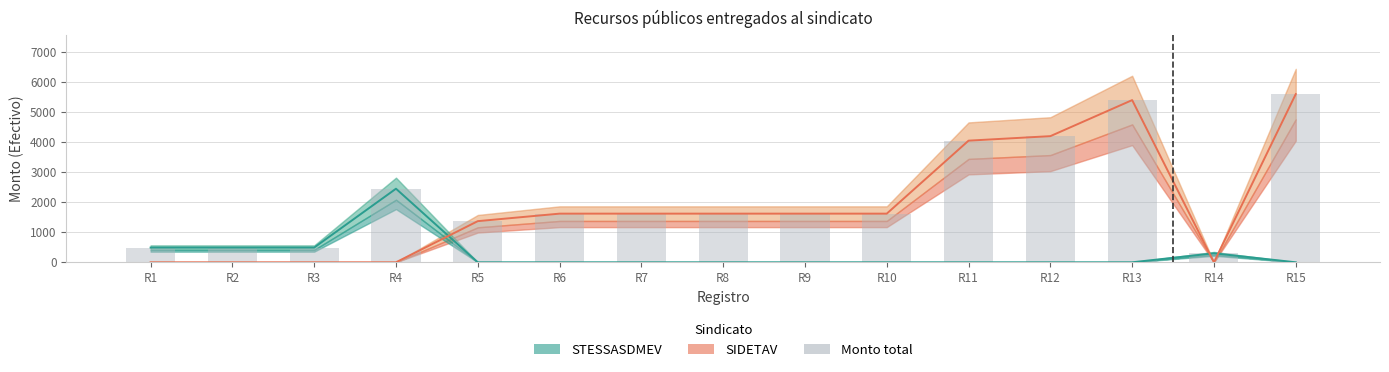

Between R5 and R9, which is larger?

R9